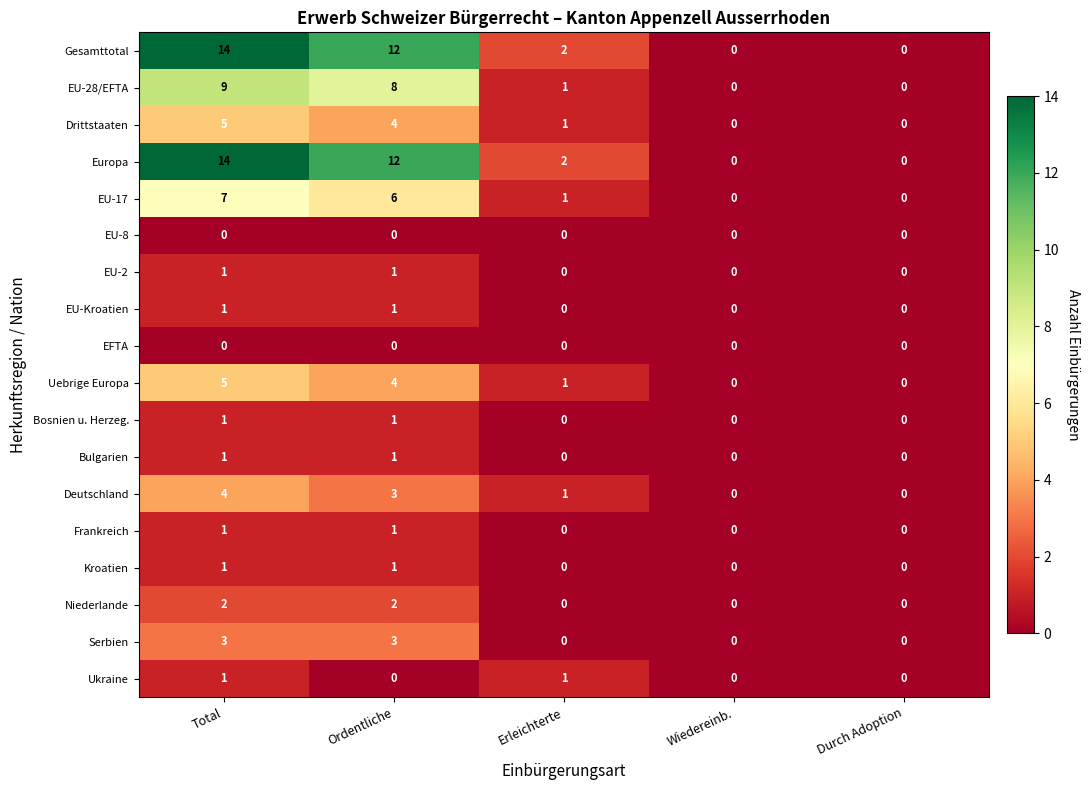

What is the total value across all series at Total?

70